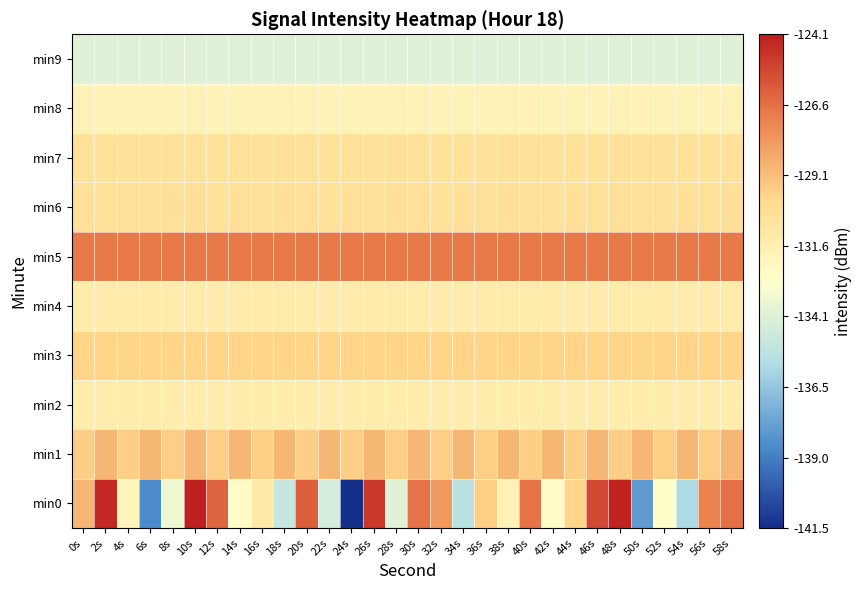

Reading left to right, extract all data points from this chart.

min0: 0s=-128.8	2s=-124.4	4s=-132.0	6s=-138.6	8s=-133.5	10s=-124.1	12s=-126.2	14s=-132.5	16s=-131.1	18s=-134.9	20s=-126.0	22s=-134.5	24s=-141.5	26s=-124.9	28s=-134.0	30s=-126.6	32s=-127.9	34s=-135.3	36s=-129.6	38s=-131.7	40s=-126.7	42s=-132.6	44s=-129.7	46s=-125.4	48s=-124.2	50s=-138.1	52s=-132.7	54s=-135.8	56s=-127.1	58s=-126.6
min1: 0s=-129.5	2s=-128.9	4s=-129.5	6s=-128.9	8s=-129.5	10s=-128.9	12s=-129.5	14s=-128.9	16s=-129.5	18s=-128.9	20s=-129.5	22s=-128.9	24s=-129.5	26s=-128.9	28s=-129.5	30s=-128.9	32s=-129.5	34s=-128.9	36s=-129.5	38s=-128.9	40s=-129.5	42s=-128.9	44s=-129.5	46s=-128.9	48s=-129.5	50s=-128.9	52s=-129.5	54s=-128.9	56s=-129.5	58s=-128.9
min2: 0s=-131.4	2s=-131.4	4s=-131.4	6s=-131.4	8s=-131.4	10s=-131.4	12s=-131.4	14s=-131.4	16s=-131.4	18s=-131.4	20s=-131.4	22s=-131.4	24s=-131.4	26s=-131.4	28s=-131.4	30s=-131.4	32s=-131.4	34s=-131.4	36s=-131.4	38s=-131.4	40s=-131.4	42s=-131.4	44s=-131.4	46s=-131.4	48s=-131.4	50s=-131.4	52s=-131.4	54s=-131.4	56s=-131.4	58s=-131.4
min3: 0s=-129.8	2s=-129.8	4s=-129.8	6s=-129.8	8s=-129.8	10s=-129.8	12s=-129.8	14s=-129.8	16s=-129.8	18s=-129.8	20s=-129.8	22s=-129.8	24s=-129.8	26s=-129.8	28s=-129.8	30s=-129.8	32s=-129.8	34s=-129.8	36s=-129.8	38s=-129.8	40s=-129.8	42s=-129.8	44s=-129.8	46s=-129.8	48s=-129.8	50s=-129.8	52s=-129.8	54s=-129.8	56s=-129.8	58s=-129.8
min4: 0s=-131.3	2s=-131.3	4s=-131.3	6s=-131.3	8s=-131.3	10s=-131.3	12s=-131.3	14s=-131.3	16s=-131.3	18s=-131.3	20s=-131.3	22s=-131.3	24s=-131.3	26s=-131.3	28s=-131.3	30s=-131.3	32s=-131.3	34s=-131.3	36s=-131.3	38s=-131.3	40s=-131.3	42s=-131.3	44s=-131.3	46s=-131.3	48s=-131.3	50s=-131.3	52s=-131.3	54s=-131.3	56s=-131.3	58s=-131.3
min5: 0s=-126.8	2s=-126.8	4s=-126.8	6s=-126.8	8s=-126.8	10s=-126.8	12s=-126.8	14s=-126.8	16s=-126.8	18s=-126.8	20s=-126.8	22s=-126.8	24s=-126.8	26s=-126.8	28s=-126.8	30s=-126.8	32s=-126.8	34s=-126.8	36s=-126.8	38s=-126.8	40s=-126.8	42s=-126.8	44s=-126.8	46s=-126.8	48s=-126.8	50s=-126.8	52s=-126.8	54s=-126.8	56s=-126.8	58s=-126.8
min6: 0s=-130.5	2s=-130.5	4s=-130.5	6s=-130.5	8s=-130.5	10s=-130.5	12s=-130.5	14s=-130.5	16s=-130.5	18s=-130.5	20s=-130.5	22s=-130.5	24s=-130.5	26s=-130.5	28s=-130.5	30s=-130.5	32s=-130.5	34s=-130.5	36s=-130.5	38s=-130.5	40s=-130.5	42s=-130.5	44s=-130.5	46s=-130.5	48s=-130.5	50s=-130.5	52s=-130.5	54s=-130.5	56s=-130.5	58s=-130.5
min7: 0s=-130.5	2s=-130.5	4s=-130.5	6s=-130.5	8s=-130.5	10s=-130.5	12s=-130.5	14s=-130.5	16s=-130.5	18s=-130.5	20s=-130.5	22s=-130.5	24s=-130.5	26s=-130.5	28s=-130.5	30s=-130.5	32s=-130.5	34s=-130.5	36s=-130.5	38s=-130.5	40s=-130.5	42s=-130.5	44s=-130.5	46s=-130.5	48s=-130.5	50s=-130.5	52s=-130.5	54s=-130.5	56s=-130.5	58s=-130.5
min8: 0s=-131.8	2s=-131.8	4s=-131.8	6s=-131.8	8s=-131.8	10s=-131.8	12s=-131.8	14s=-131.8	16s=-131.8	18s=-131.8	20s=-131.8	22s=-131.8	24s=-131.8	26s=-131.8	28s=-131.8	30s=-131.8	32s=-131.8	34s=-131.8	36s=-131.8	38s=-131.8	40s=-131.8	42s=-131.8	44s=-131.8	46s=-131.8	48s=-131.8	50s=-131.8	52s=-131.8	54s=-131.8	56s=-131.8	58s=-131.8
min9: 0s=-134.0	2s=-134.0	4s=-134.0	6s=-134.0	8s=-134.0	10s=-134.0	12s=-134.0	14s=-134.0	16s=-134.0	18s=-134.0	20s=-134.0	22s=-134.0	24s=-134.0	26s=-134.0	28s=-134.0	30s=-134.0	32s=-134.0	34s=-134.0	36s=-134.0	38s=-134.0	40s=-134.0	42s=-134.0	44s=-134.0	46s=-134.0	48s=-134.0	50s=-134.0	52s=-134.0	54s=-134.0	56s=-134.0	58s=-134.0